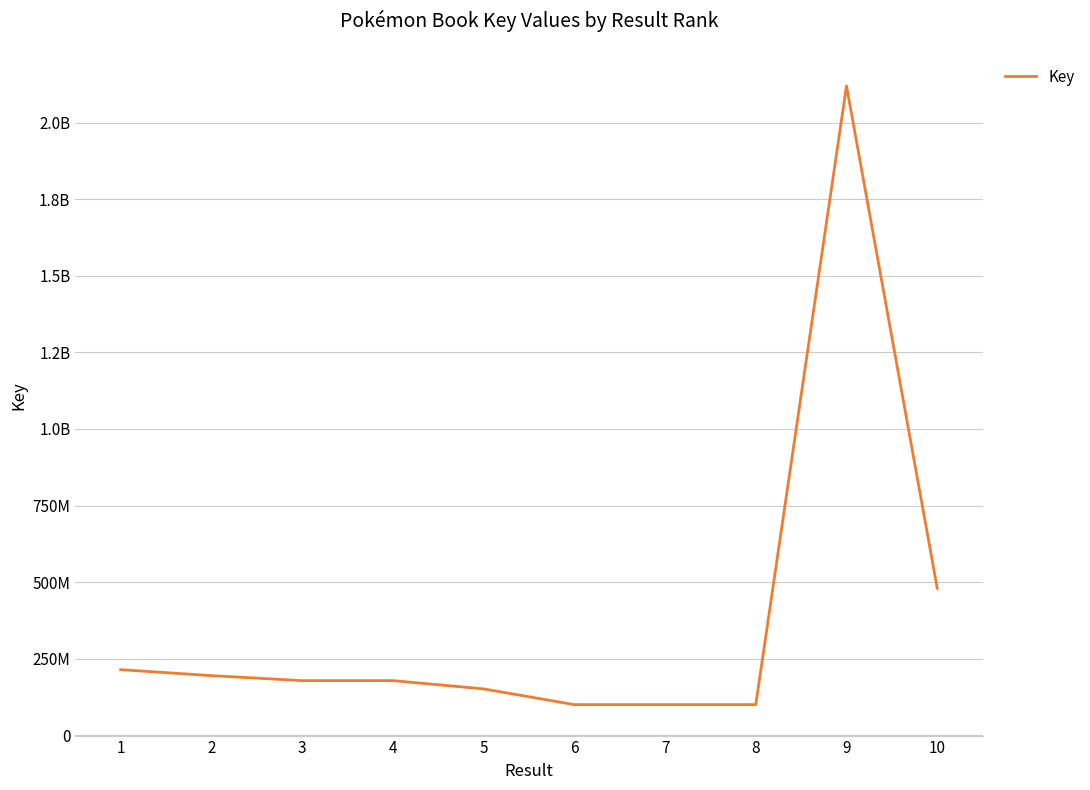

Does the chart have visible grid lines?

Yes